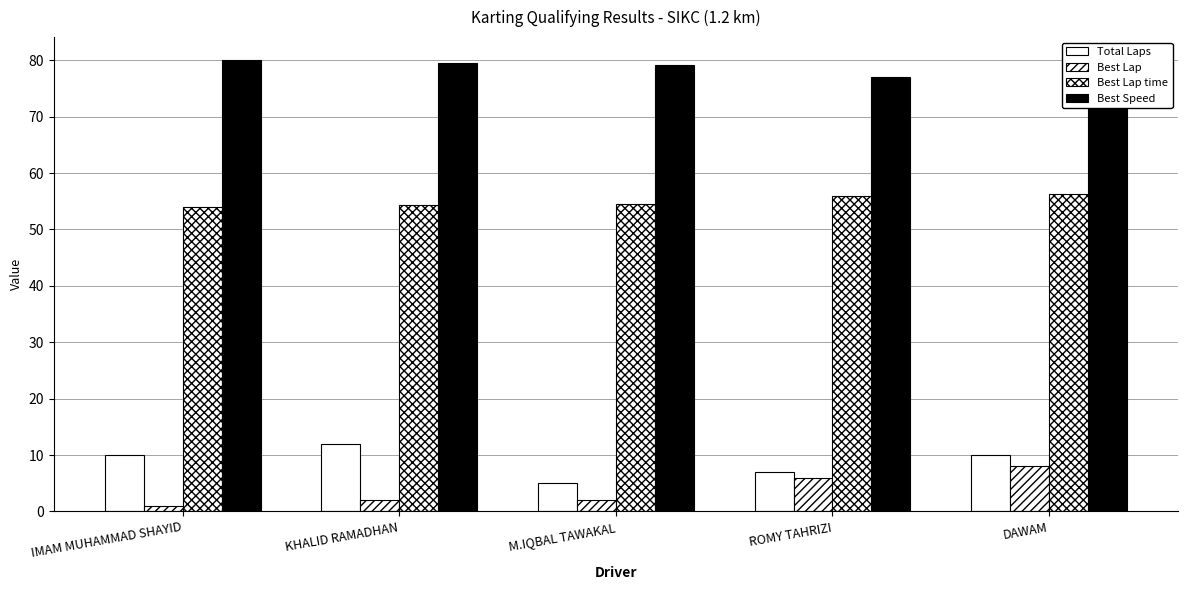

What is the difference between the Best Lap values at KHALID RAMADHAN and DAWAM?

6.0